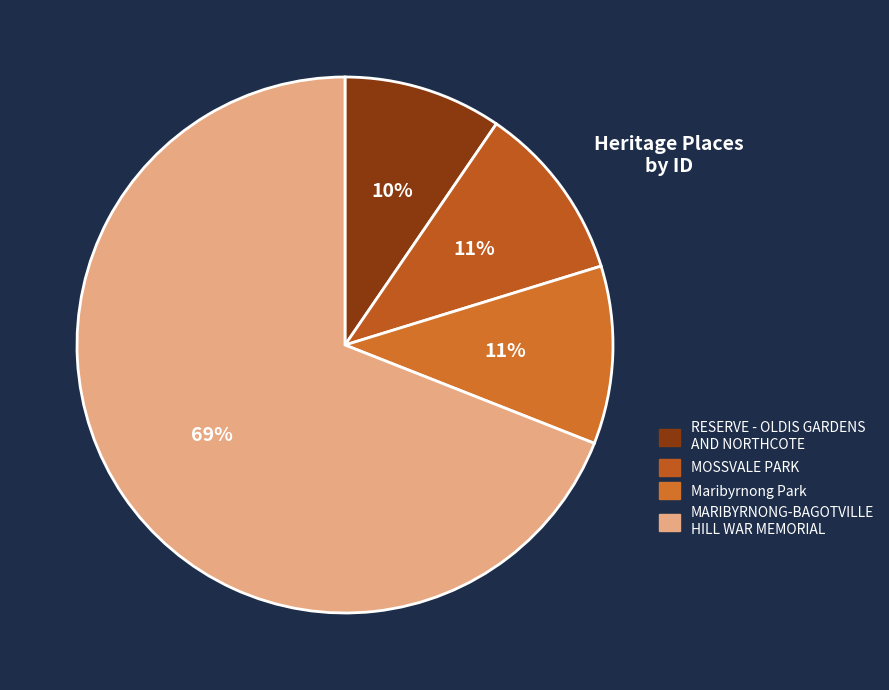

What percentage is the MARIBYRNONG-BAGOTVILLE HILL WAR MEMORIAL slice, to the nearest percent?

69%